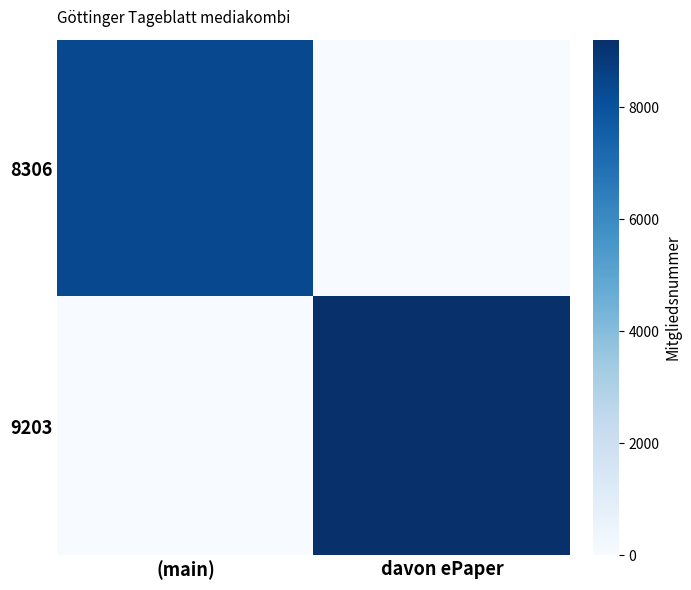

Reading left to right, what are all the values shown in this chart?

8306: (main)=8306	davon ePaper=0
9203: (main)=0	davon ePaper=9203